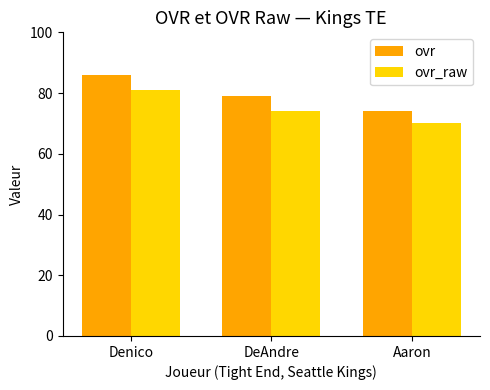

At which label is ovr closest to 80?

DeAndre